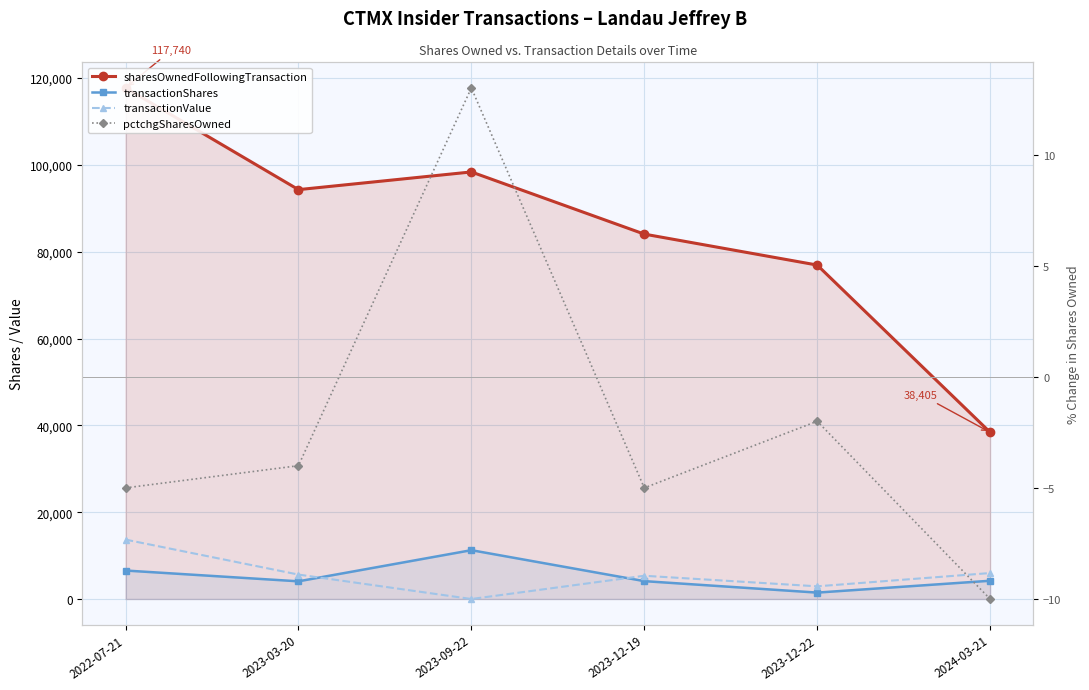

Where is the first local minimum for sharesOwnedFollowingTransaction?

2023-03-20